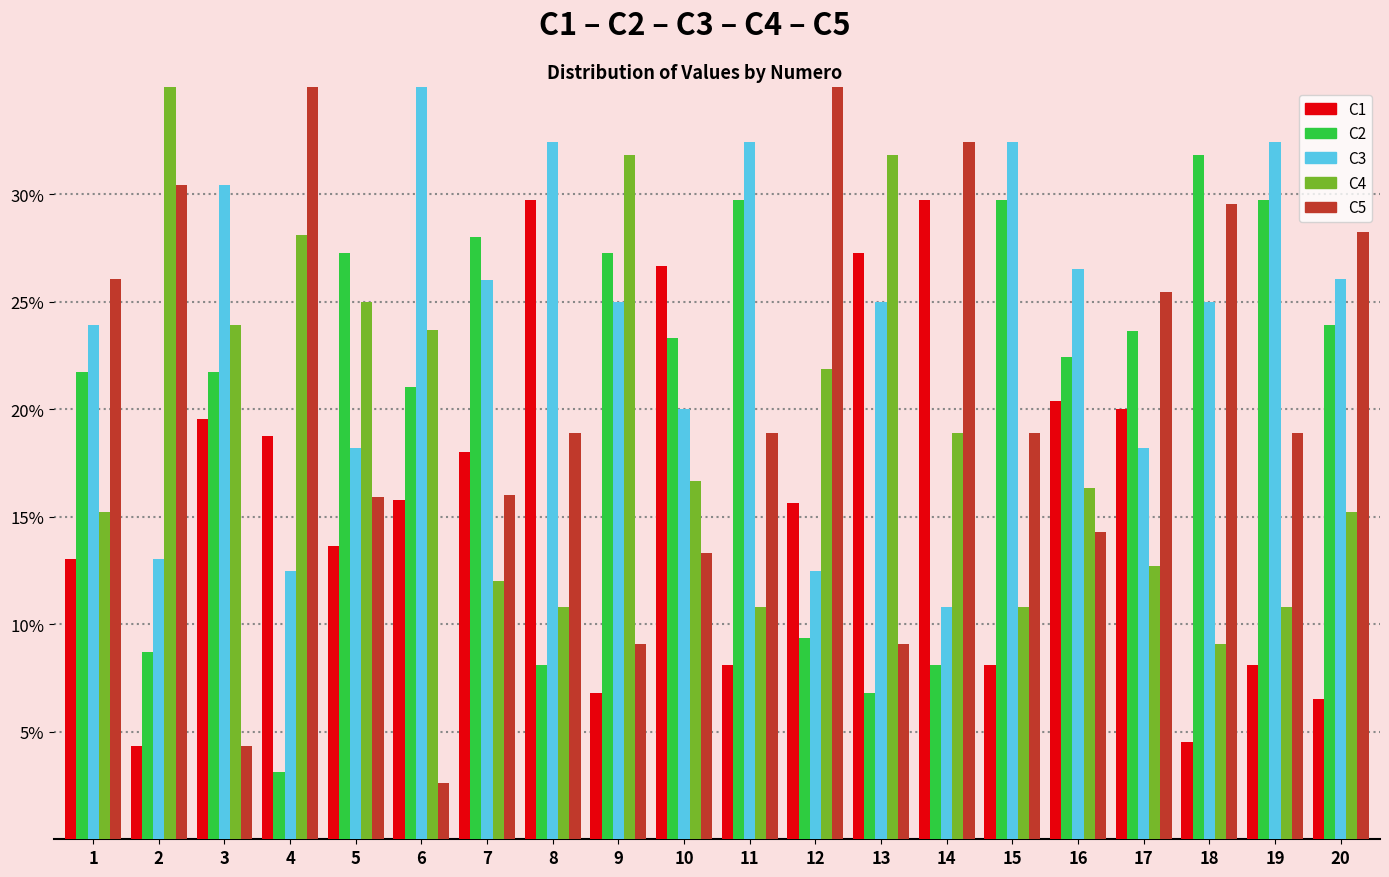

Between 4 and 15, which is larger?

4